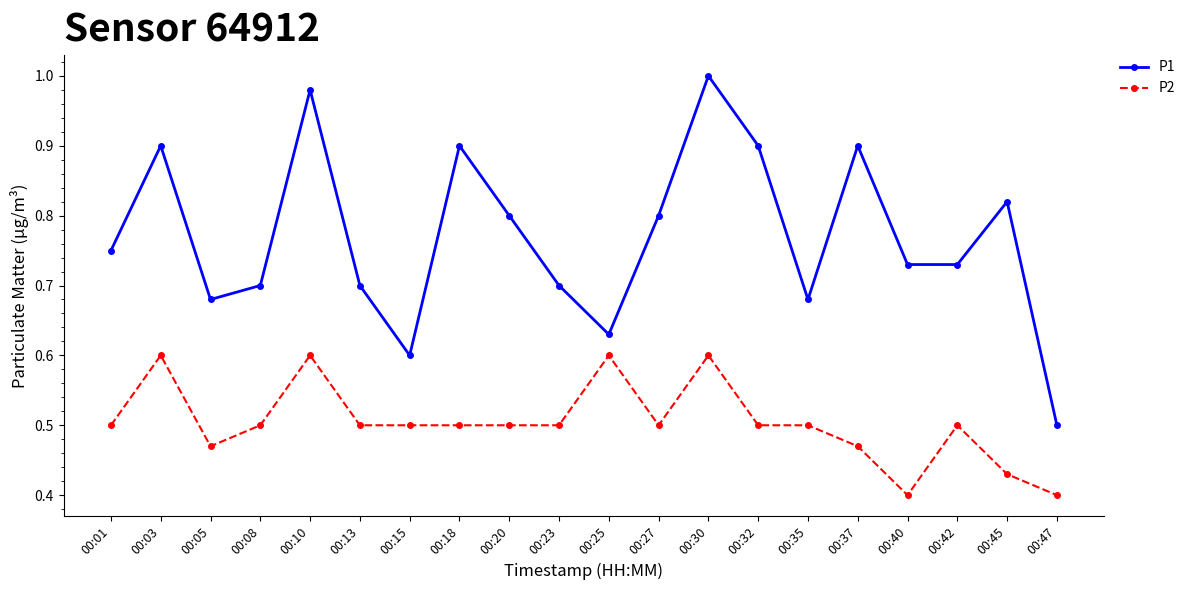

Which series has the widest spread of values?

P1